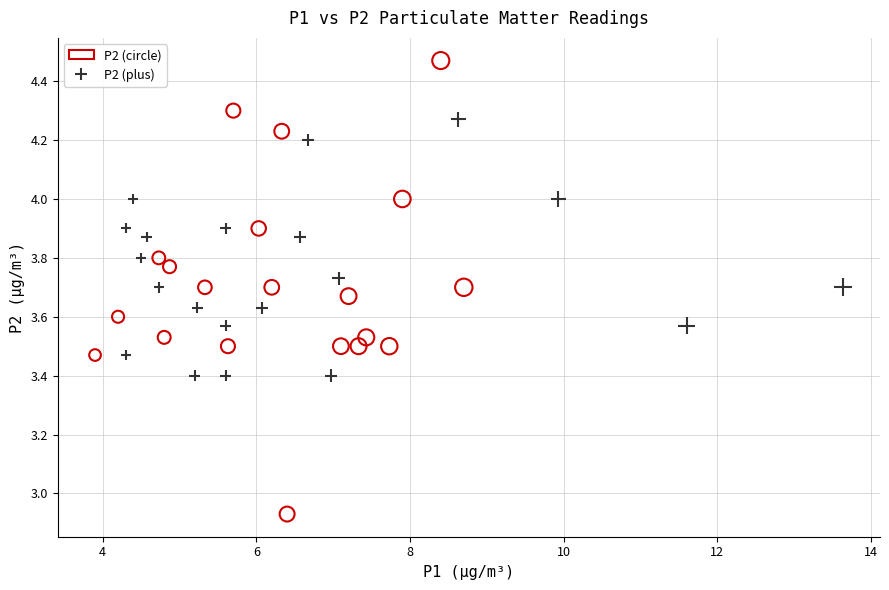

Which series has the widest spread of Y values?

P2 (circle)